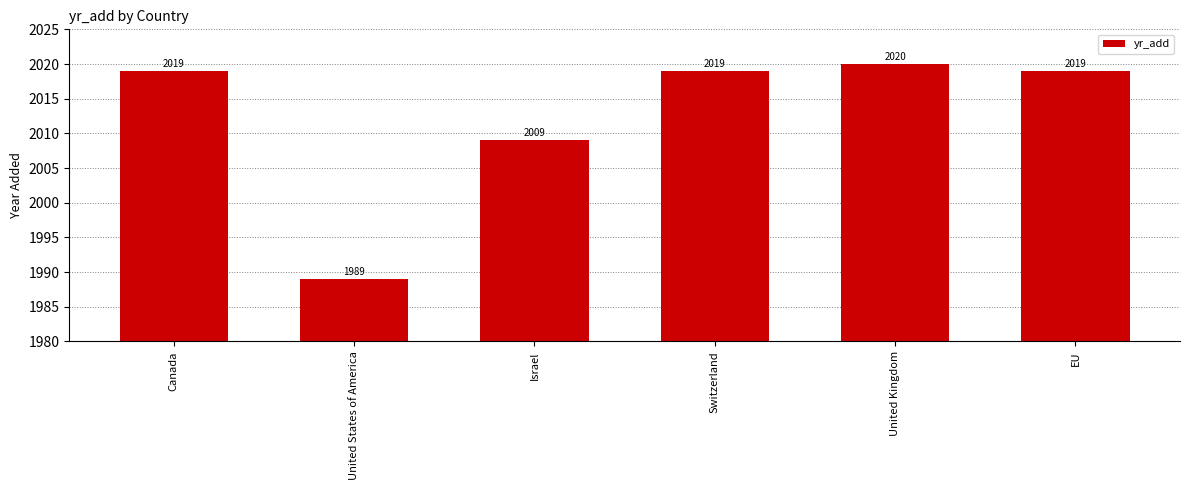

Which has a higher value, United Kingdom or Canada?

United Kingdom